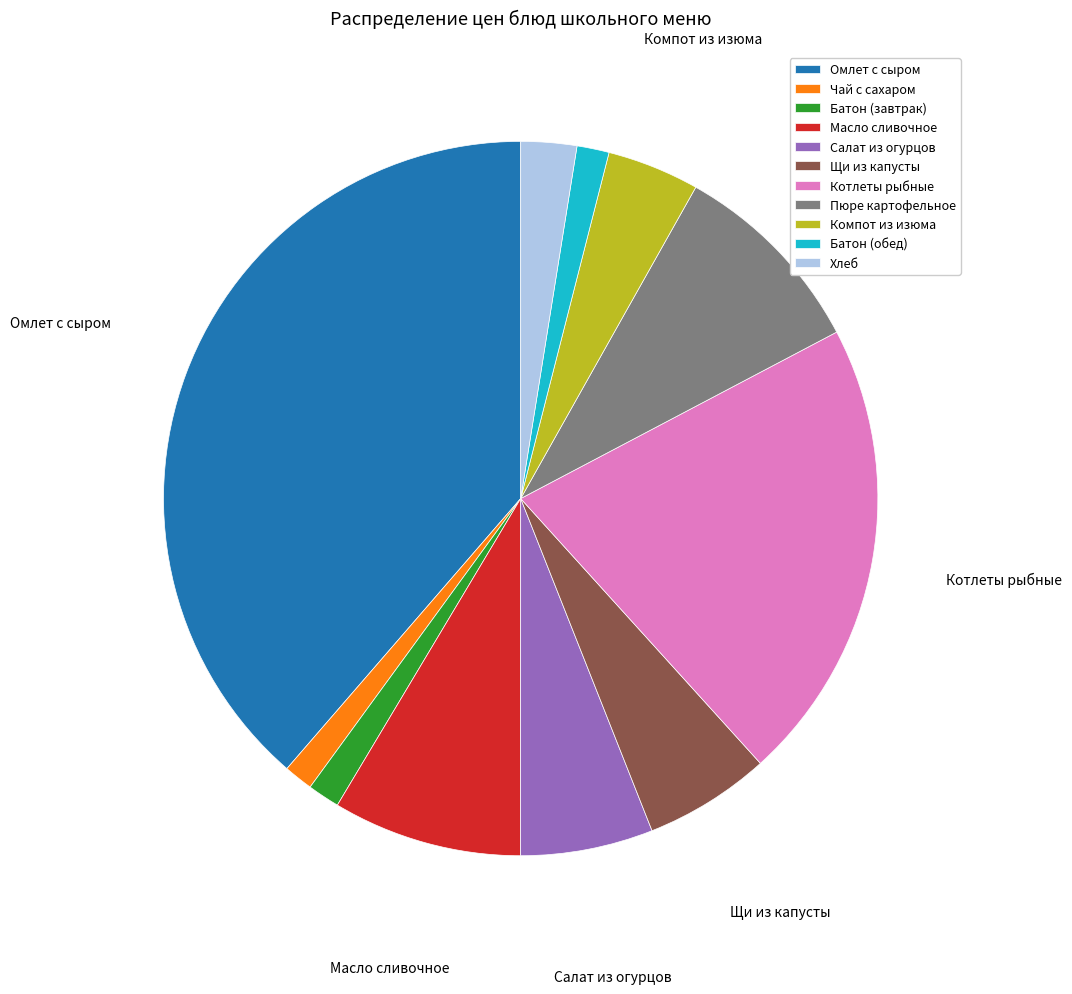

Between Компот из изюма and Омлет с сыром, which is larger?

Омлет с сыром